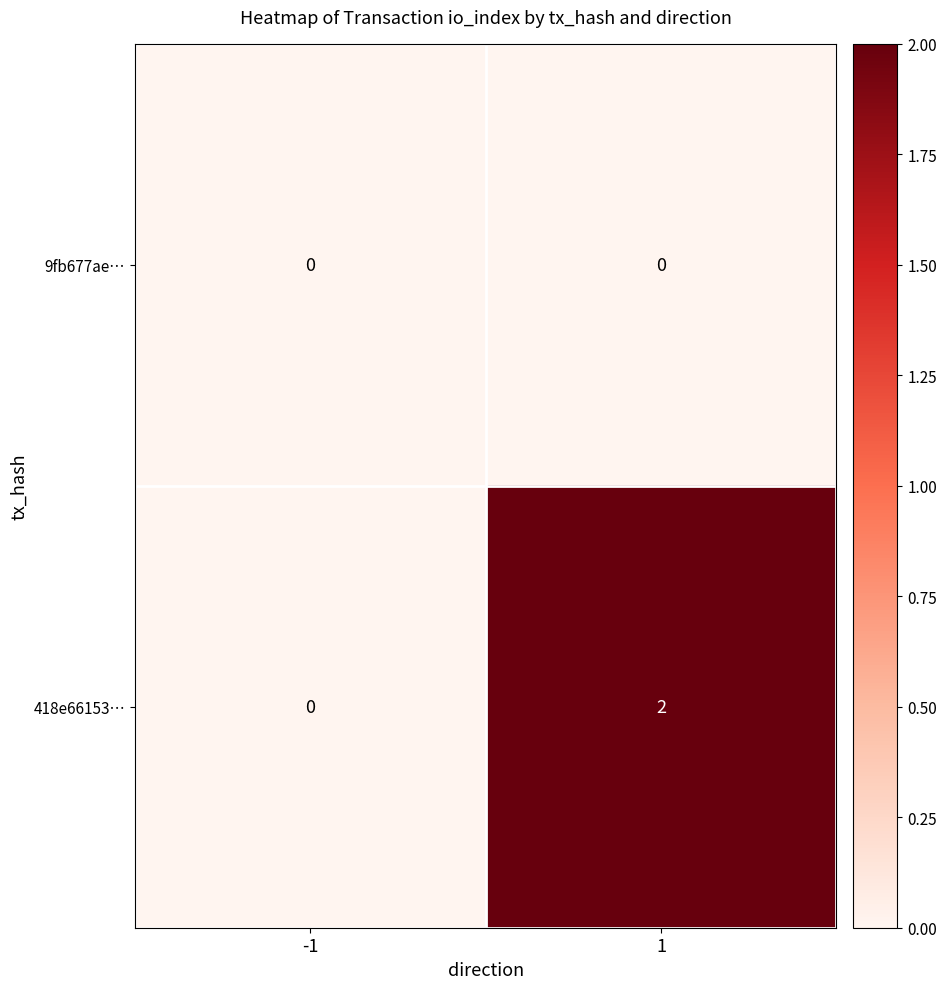

Rank the series by their maximum value, from highest to lowest.

418e66153…, 9fb677ae…